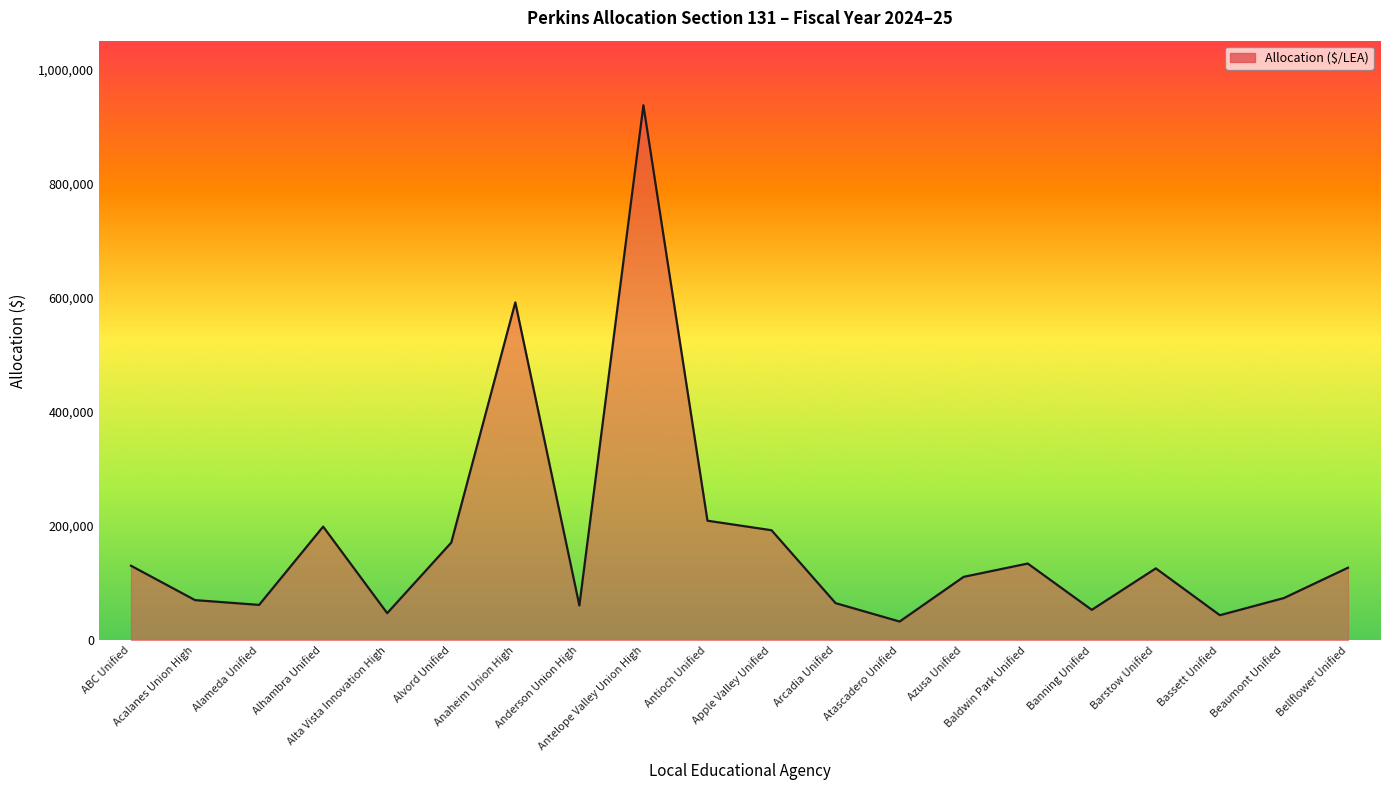

At which category does the data reach its first local peak?

Alhambra Unified